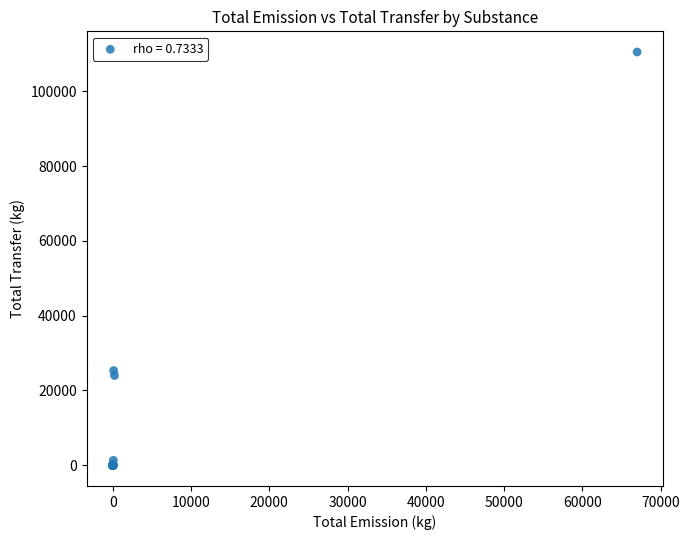

What Y value in the scatter plot is closest to 55249?

25316.5